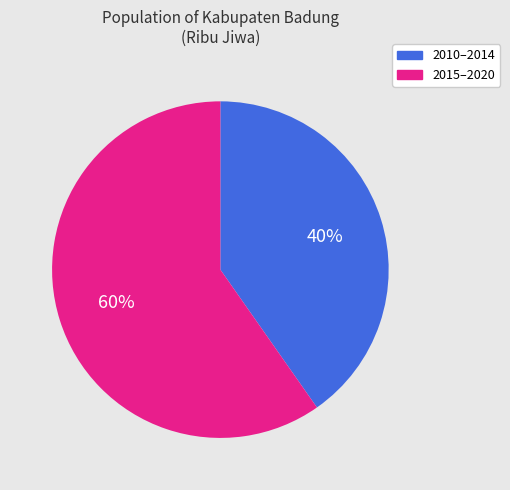

Is there any slice that represents more than half of the pie?

Yes